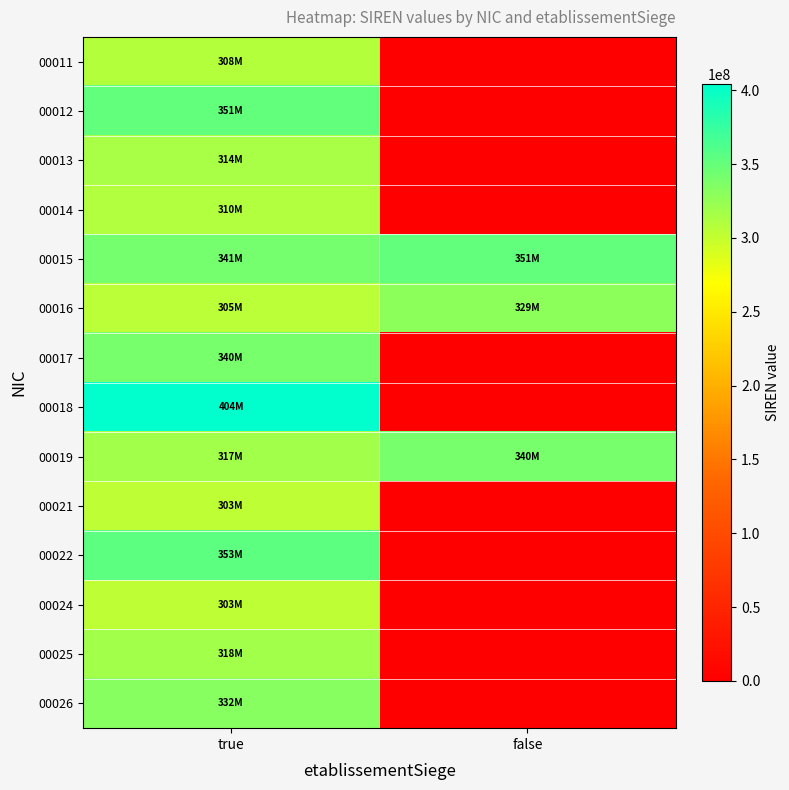

Which series has the largest total across all categories?

00015